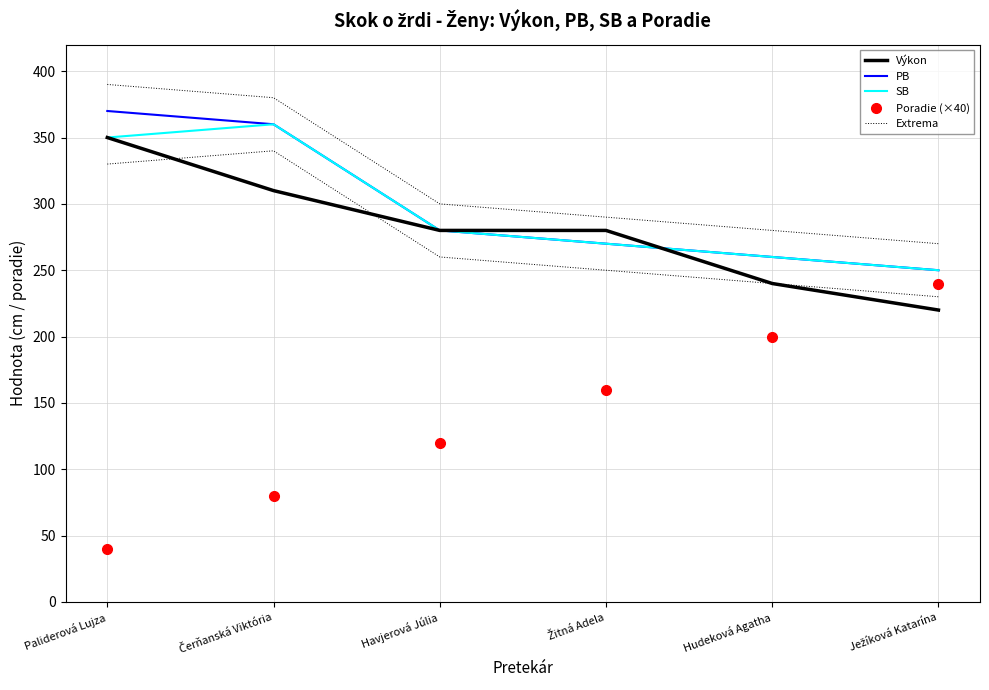

How many lines are shown in the chart?

5